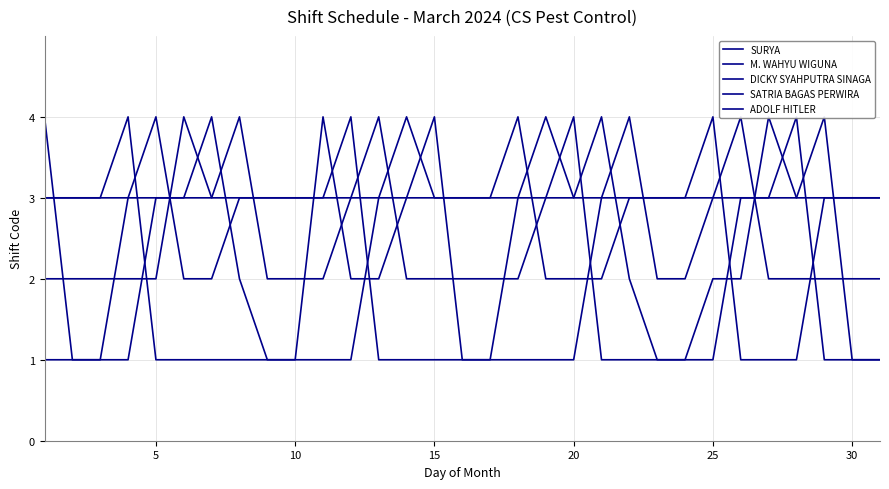

Which has a higher value, 20 or 24?

24